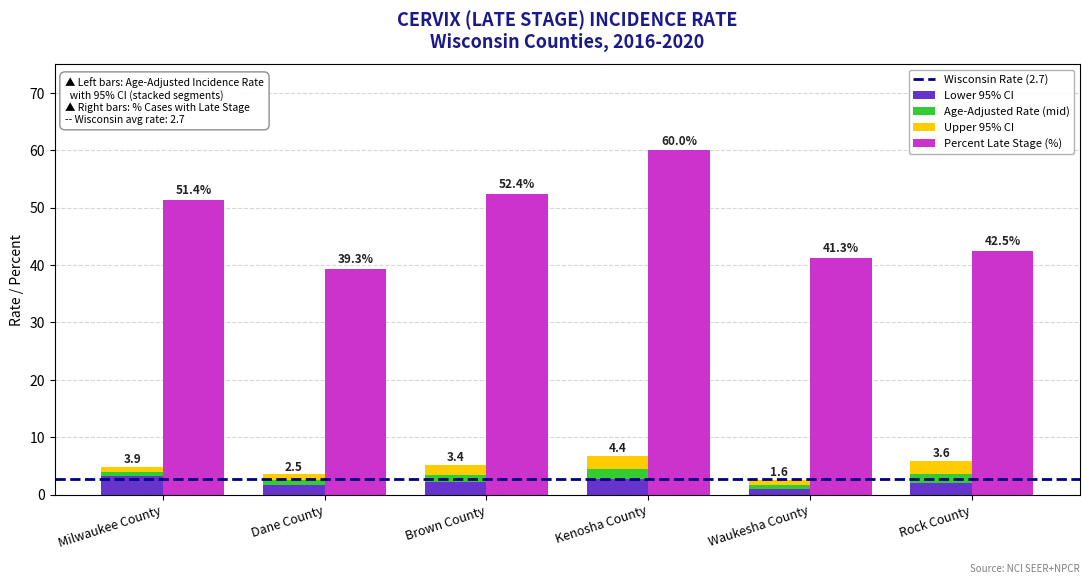

What is the difference between the maximum and minimum values in the Lower 95% CI series?

2.3